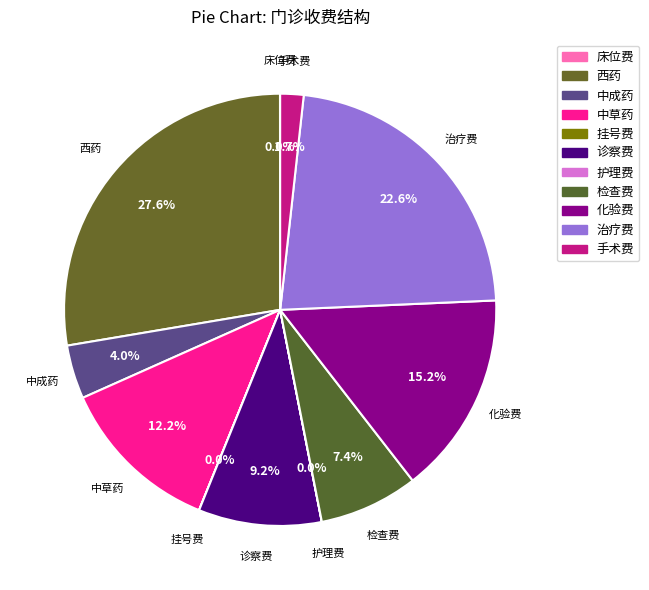

Which category has the biggest portion of the pie?

西药